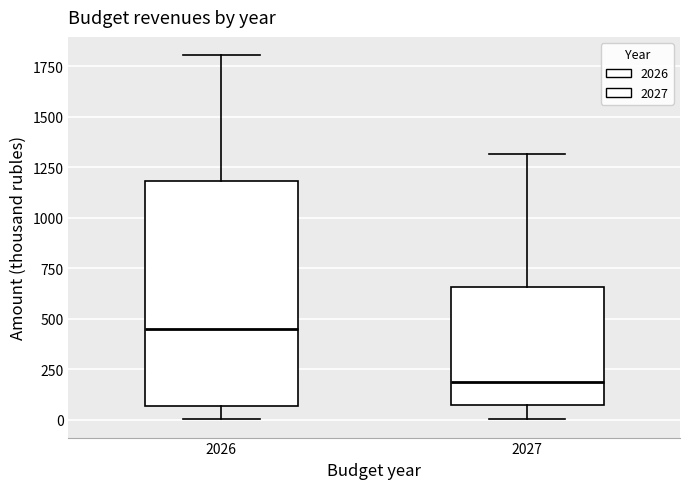

Where does the median line of the box at x = 2026 sit on the y-axis? The values are not printed on the chart, so give them approximately, as read against the axis.

450